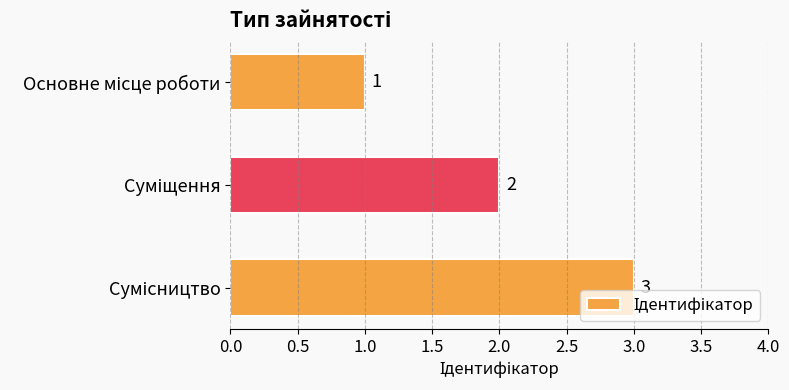

What is the greatest value displayed?

3